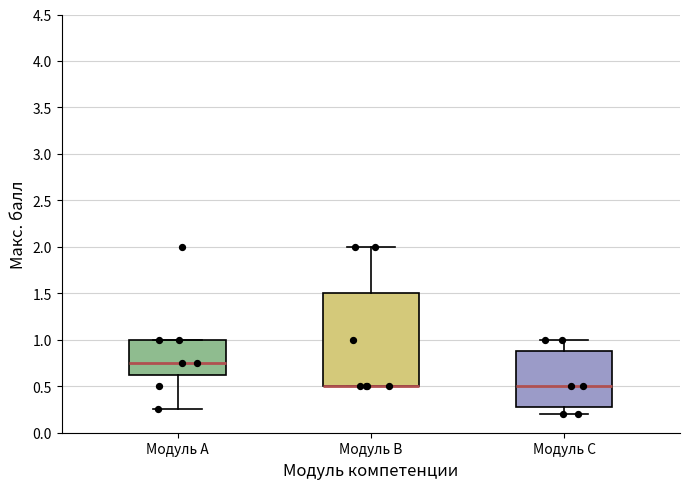

Which box is the tallest, from its lower edge to its upper edge?

Модуль В